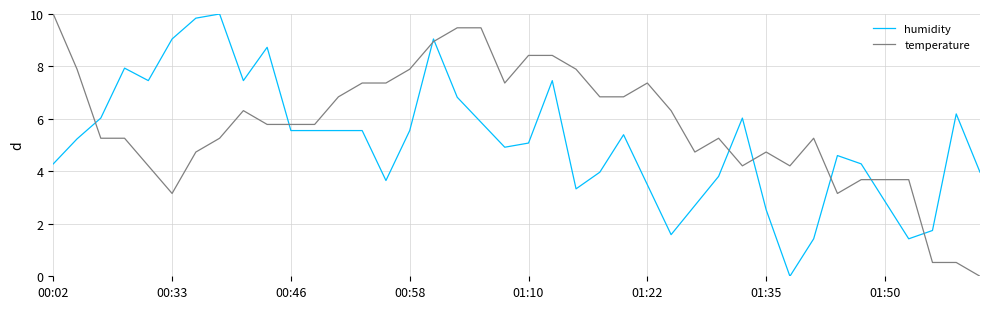

Which series has the largest total across all categories?

temperature